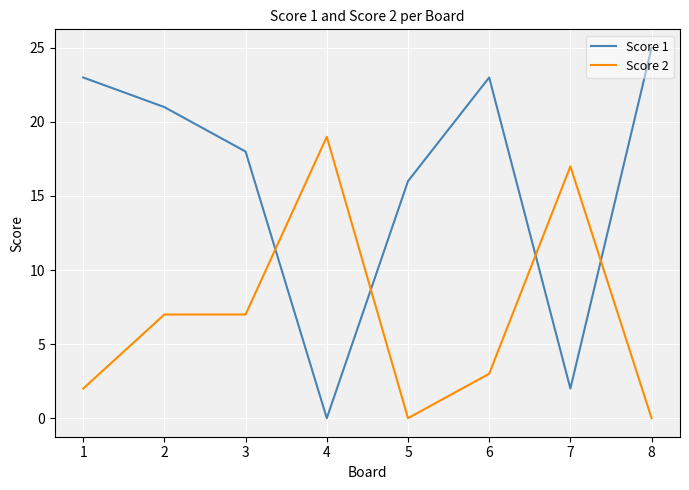

List the series in order of their overall mean, lowest first.

Score 2, Score 1